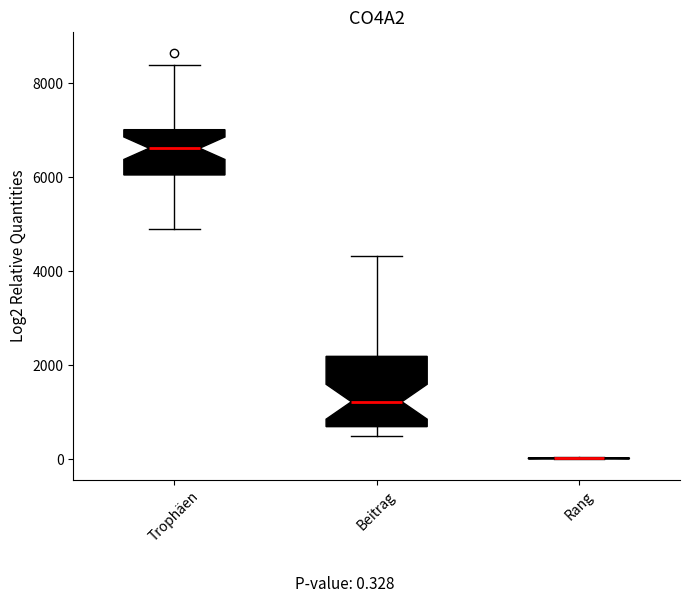

Reading left to right, transcribe this box plot: for each box, give where its median line is, the range the box spans, and where its two whiskers end, as read against the y-axis. The values are not printed on the chart, so give them approximately, as read against the axis.

Trophäen: median 6600, box 6000 to 7000, whiskers 5000 to 8400
Beitrag: median 1200, box 600 to 2200, whiskers 400 to 4400
Rang: box collapsed to a line at 0, whiskers 0 to 0